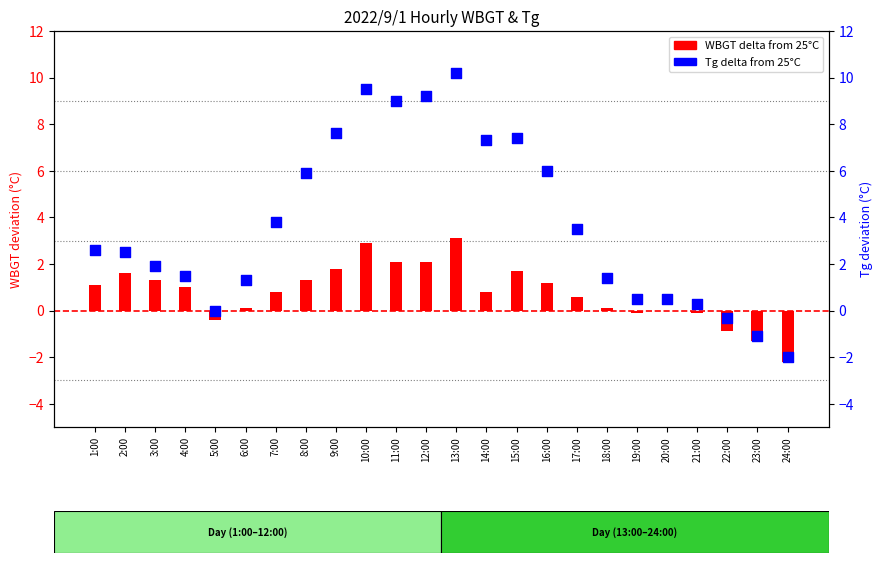

Which series has the largest total across all categories?

Tg delta